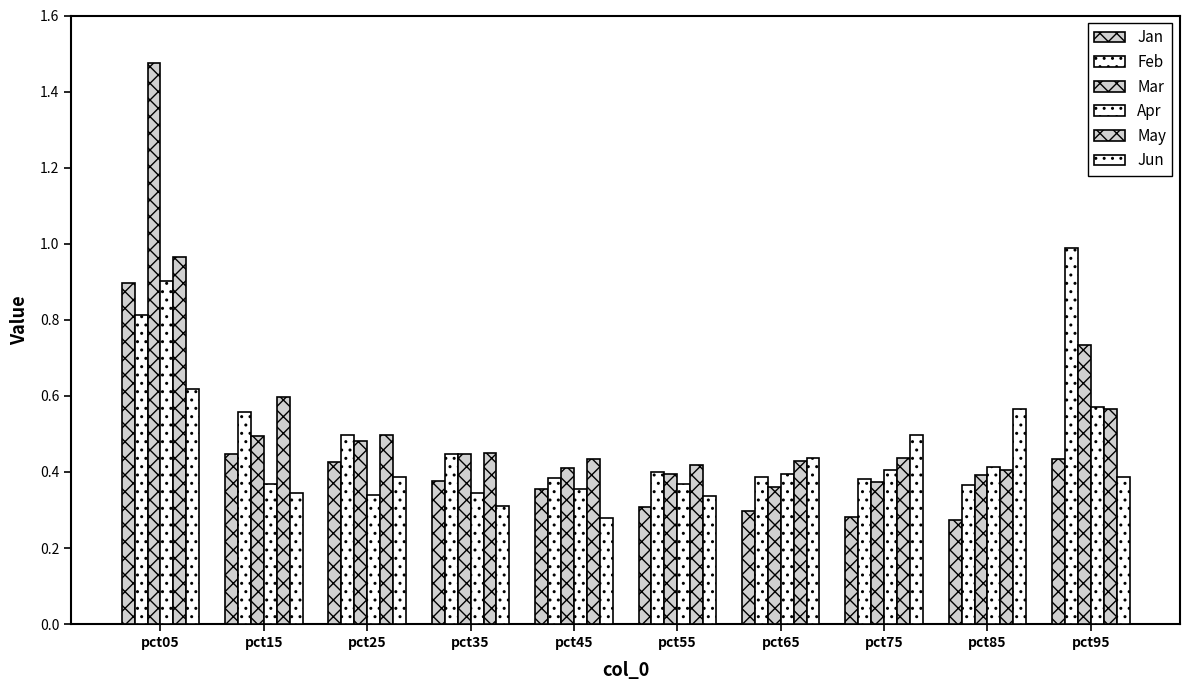

How many bars are there in total?

60